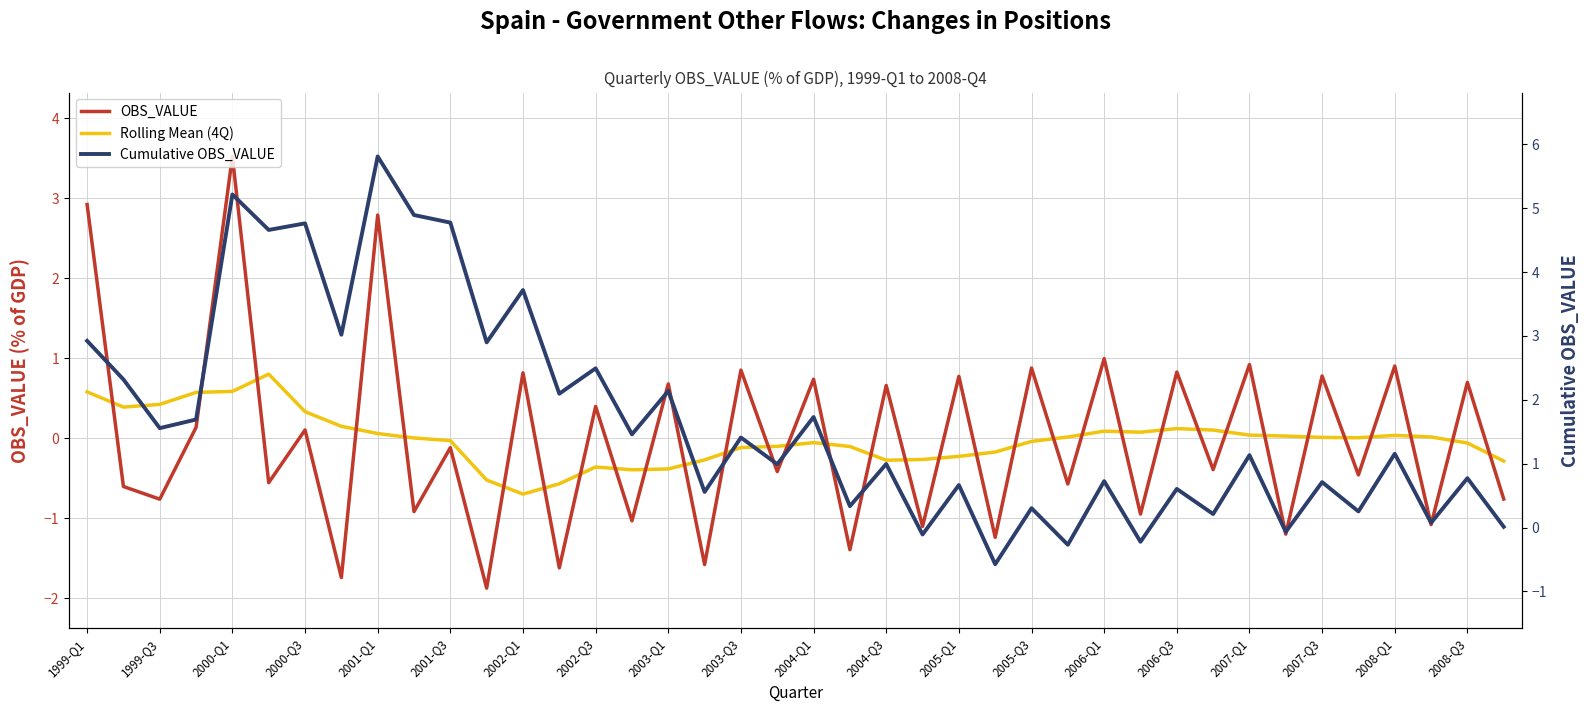

Which series changed the most between 2003-Q3 and 2007-Q1?

Cumulative OBS_VALUE